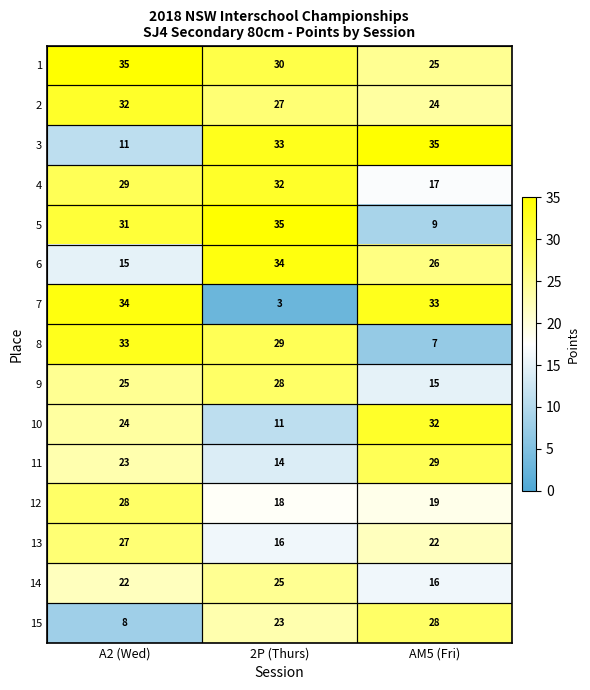

At which label does 4 reach its minimum?

AM5 (Fri)